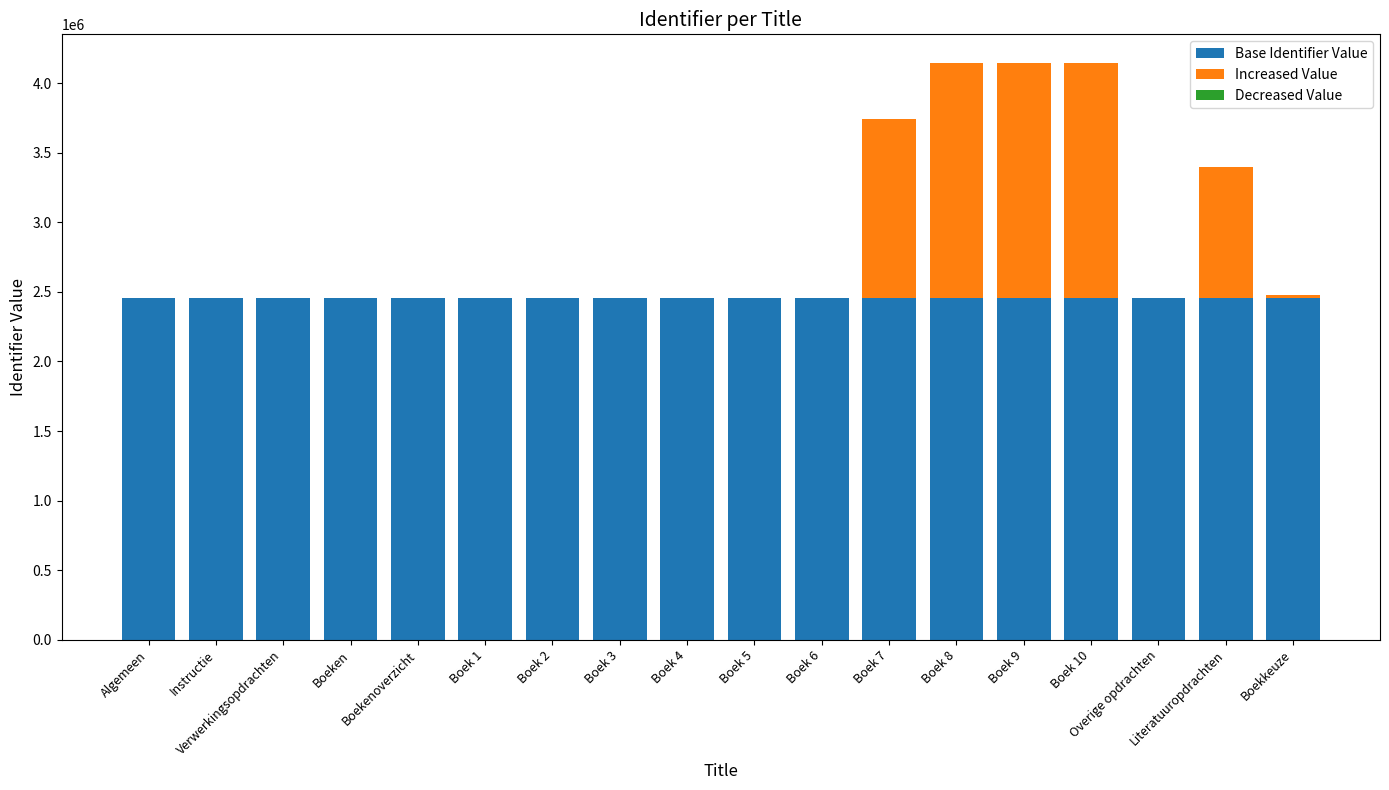

Is it true that Decreased Value equals 2 at Boekenoverzicht?

False